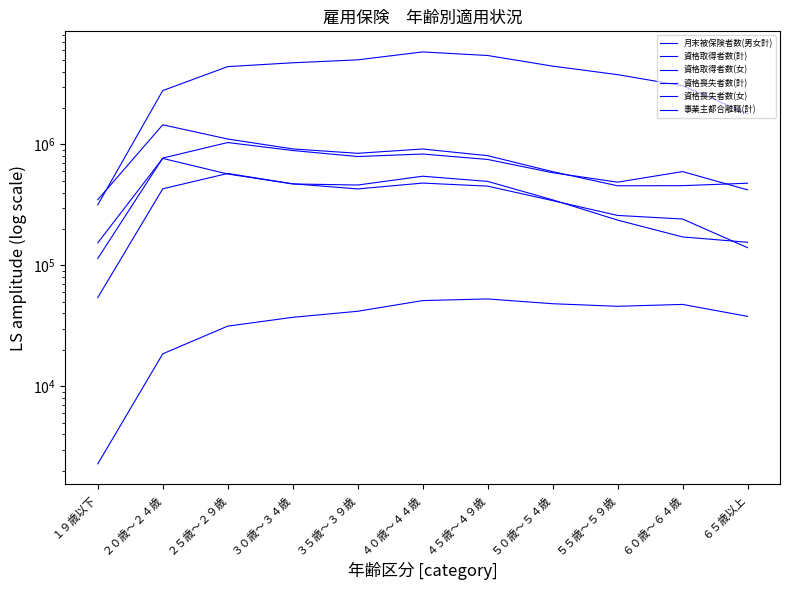

Between which two adjacent categories do 月末被保険者数(男女計) and 資格取得者数(計) first intersect?

１９歳以下 and ２０歳～２４歳